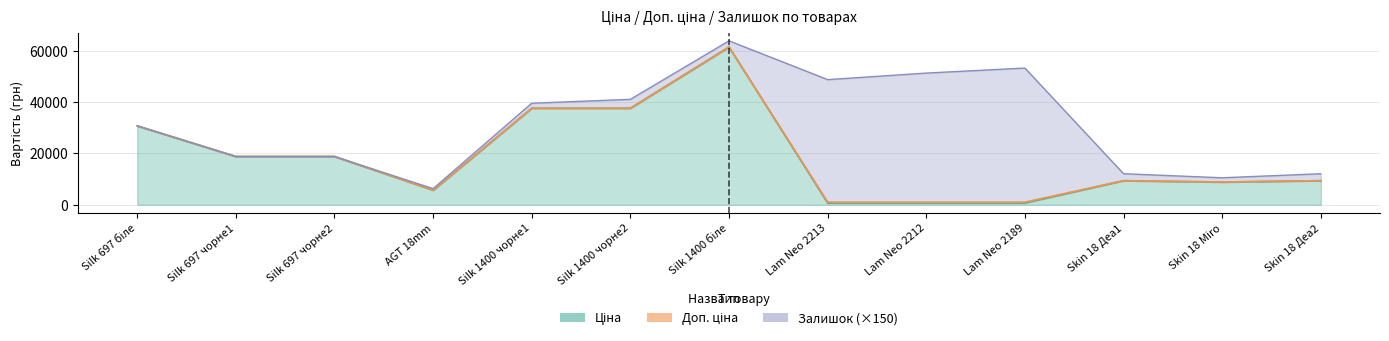

What position from the right is AGT 18mm?

10